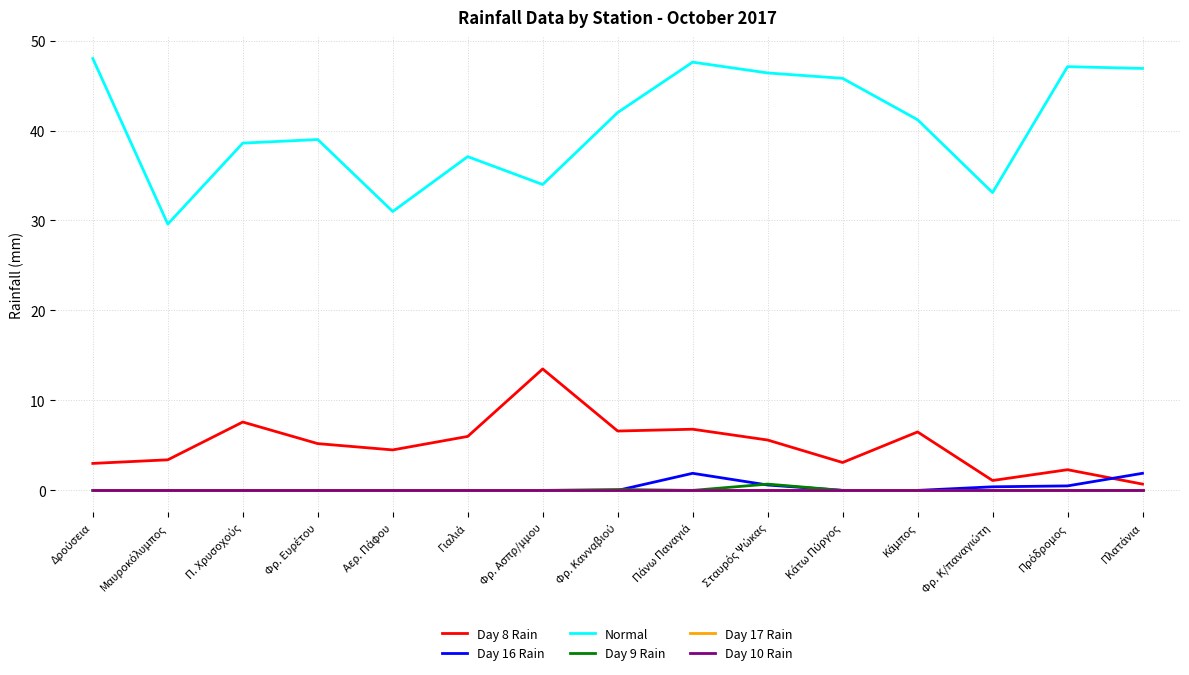

At which category does Day 8 Rain reach its first local valley?

Αερ. Πάφου